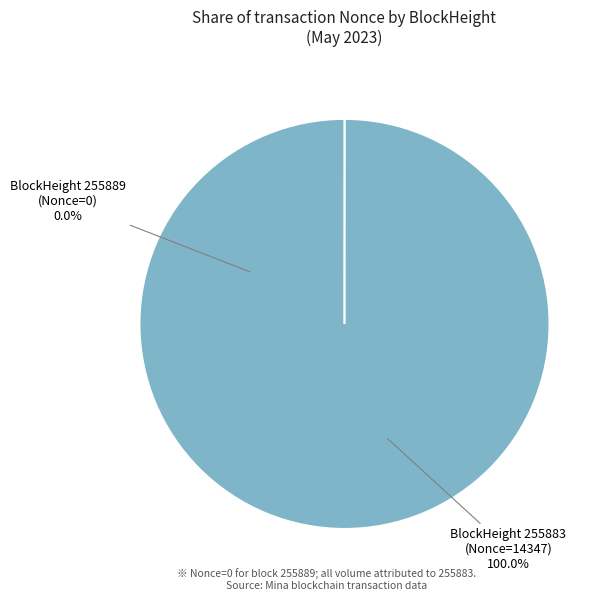

How many slices are in this pie chart?

2